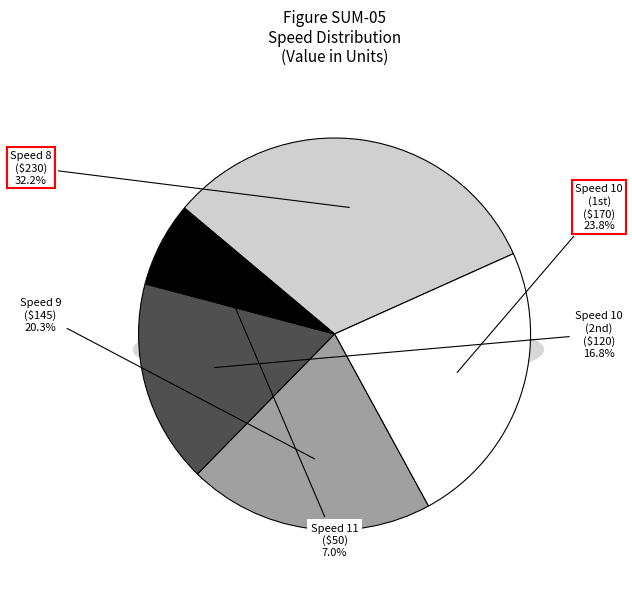

Is the sum of 11 and 8 greater than half?

No